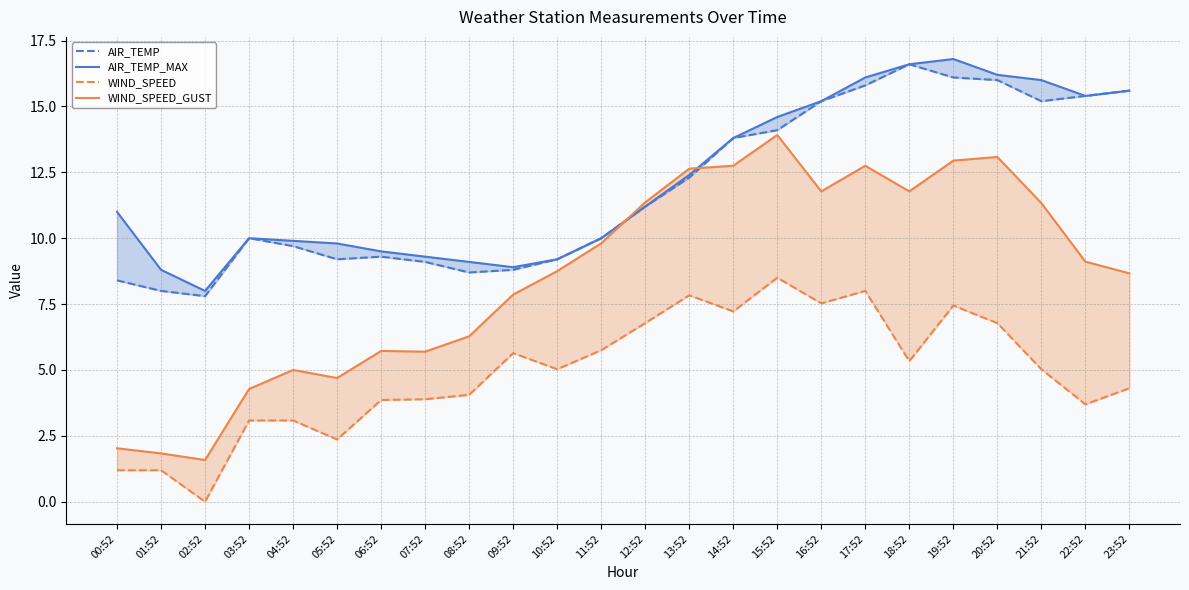

Which category has the lowest value across all series?

02:52